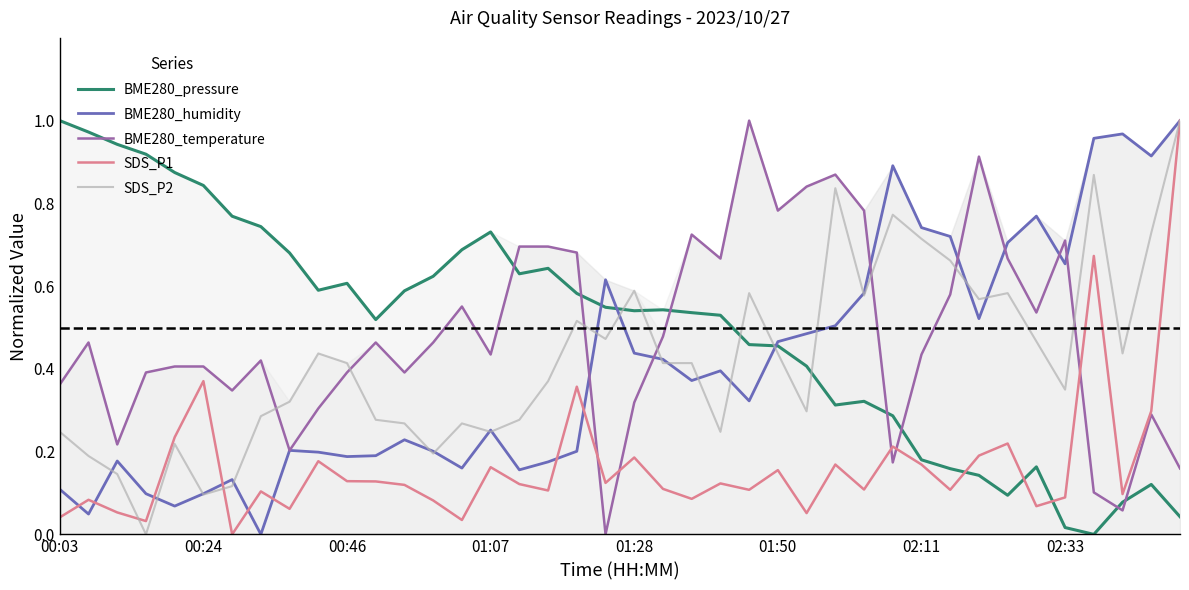

True or false: BME280_temperature and SDS_P2 cross at least once.

True